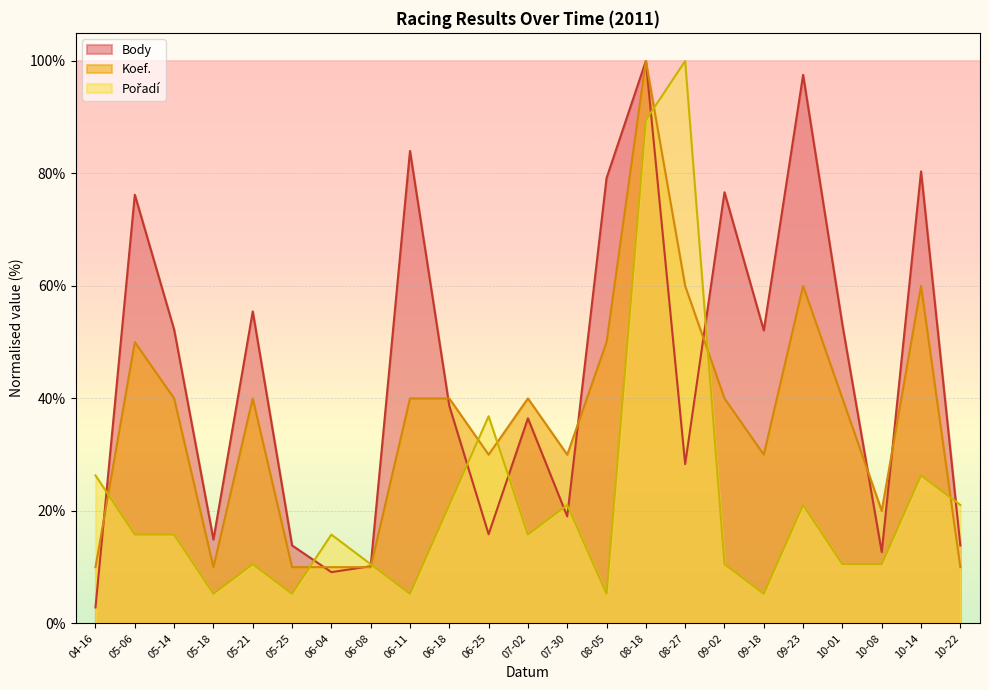

At which label does Koef. first exceed 40?

05-06